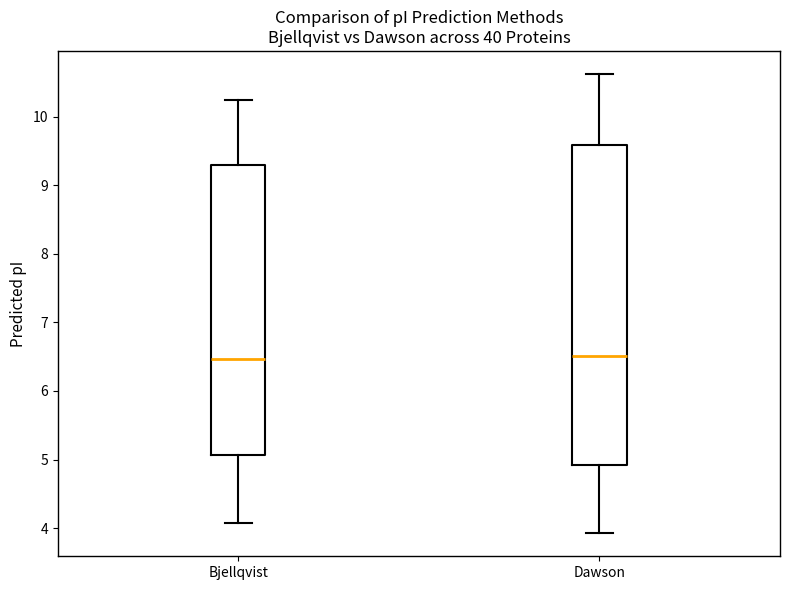

Reading left to right, read every box against the y-axis: the position of its median line, the range the box covers, and the ends of its whiskers. The values are not printed on the chart, so give them approximately, as read against the axis.

Bjellqvist: median 6.5, box 5.1 to 9.3, whiskers 4.1 to 10.2
Dawson: median 6.5, box 4.9 to 9.6, whiskers 3.9 to 10.6